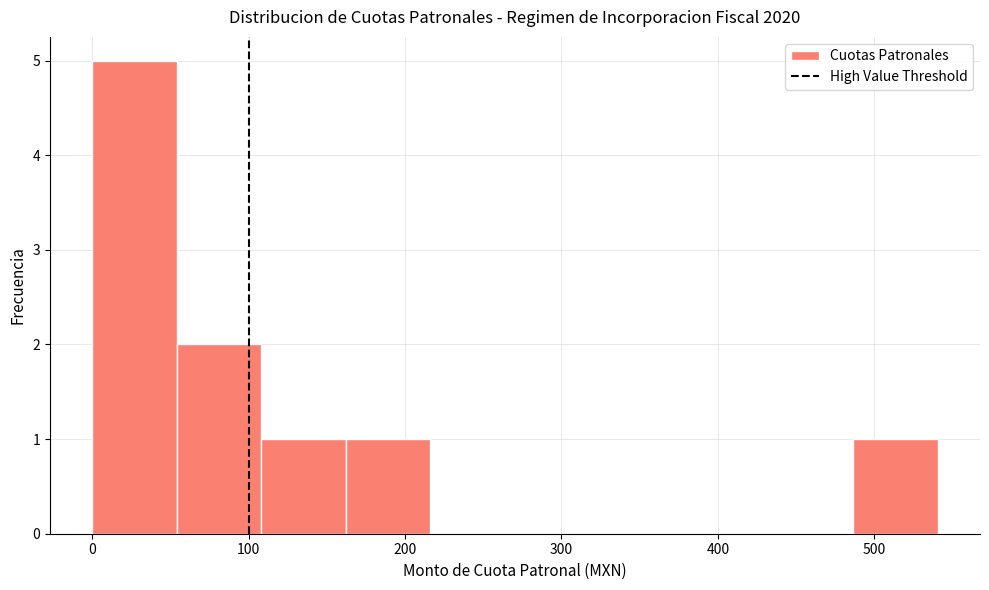

Reading left to right, transcribe this chart: for each bar, give the range it covers on the x-axis and its height. Neither the bar edges nor the heights are printed on the chart, so give them approximately, as read against the axes.

0 to 50: 5
50 to 110: 2
110 to 160: 1
160 to 220: 1
220 to 270: 0
270 to 320: 0
320 to 380: 0
380 to 430: 0
430 to 490: 0
490 to 540: 1